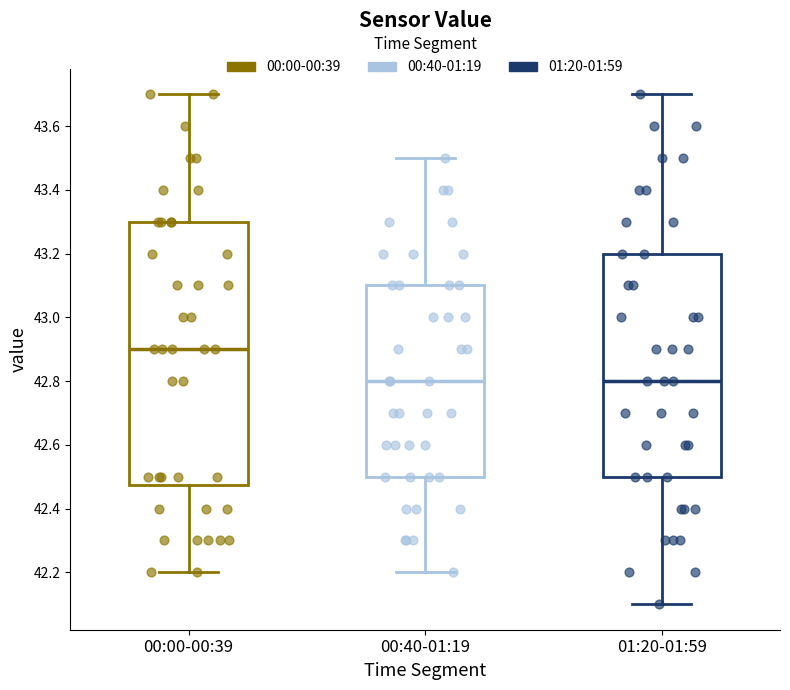

Comparing the boxes themselves (not the whiskers), which one is the tallest?

00:00-00:39